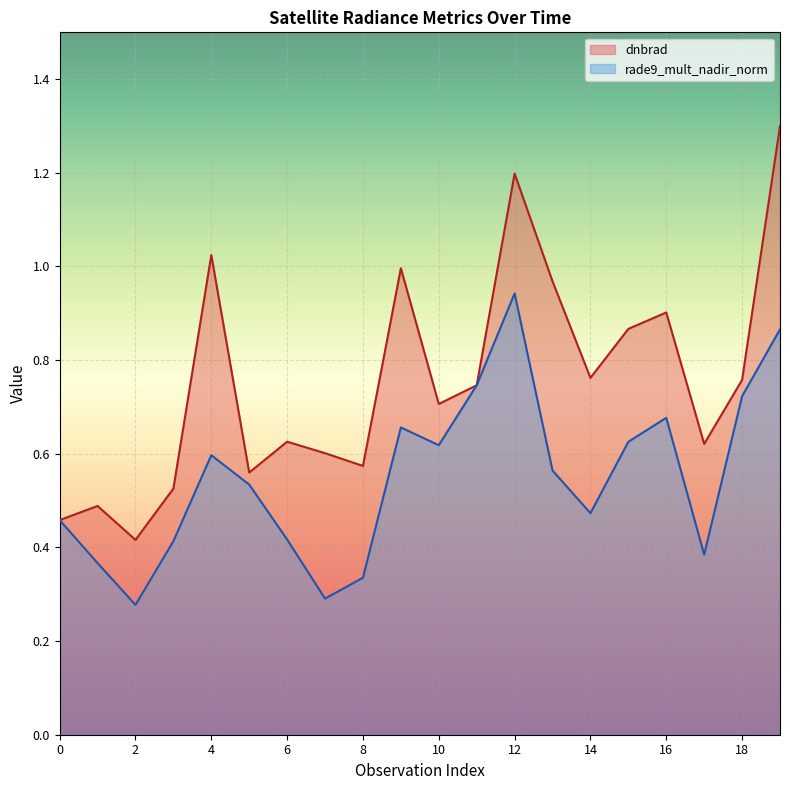

Where do rade9_mult_nadir_norm and dnbrad first cross each other?

10 and 11